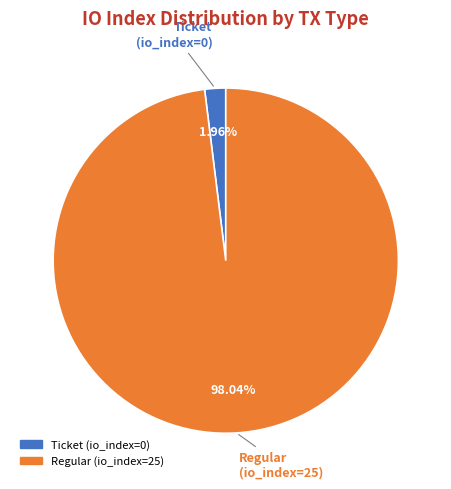

Between Regular (io_index=25) and Ticket (io_index=0), which is larger?

Regular (io_index=25)